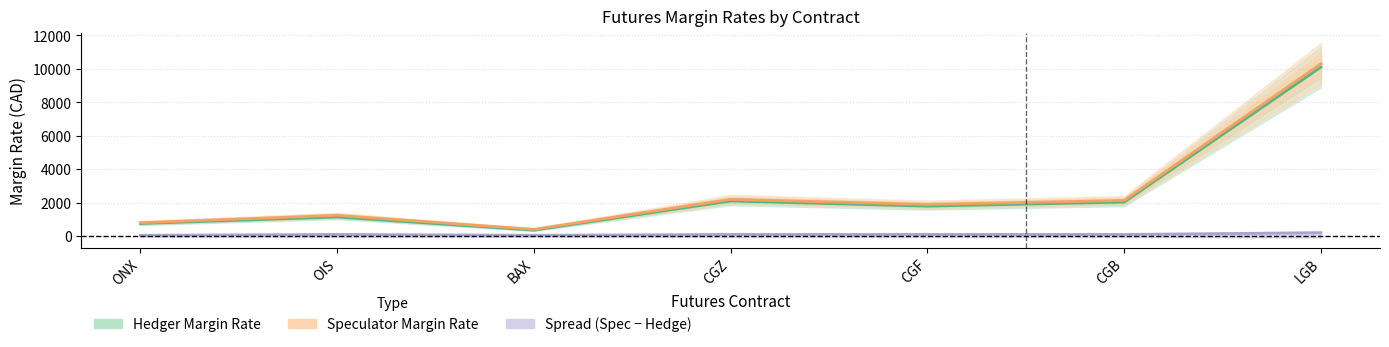

What is the difference between the highest and lowest values at CGB?

2034